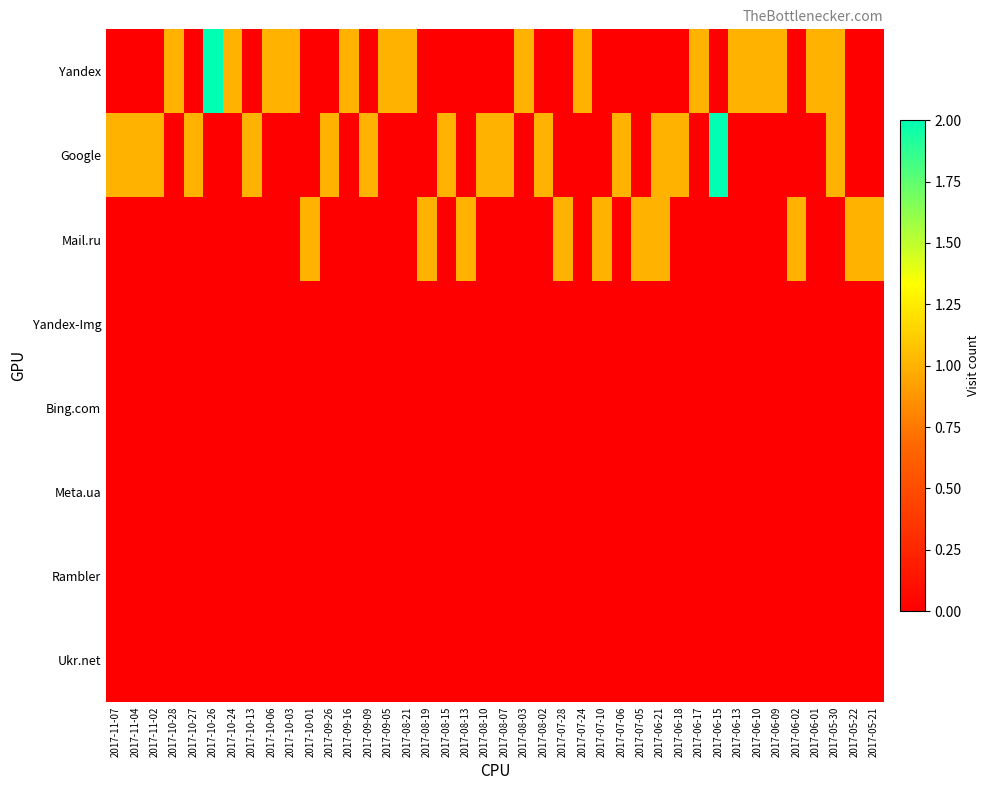

Which has a higher value, 2017-10-28 or 2017-08-10?

2017-10-28